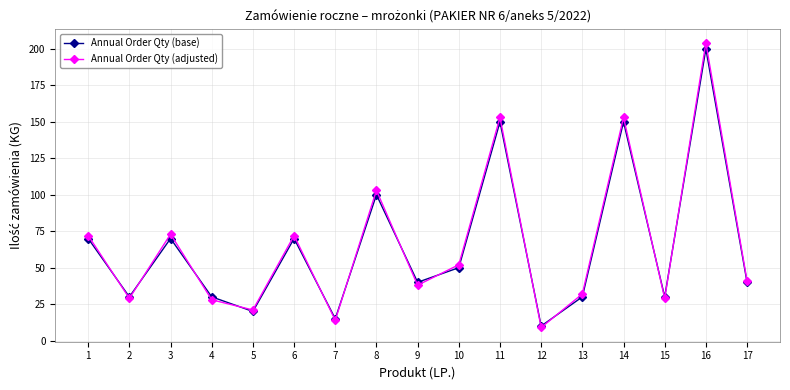

At which category does Annual Order Qty (adjusted) reach its first local valley?

2